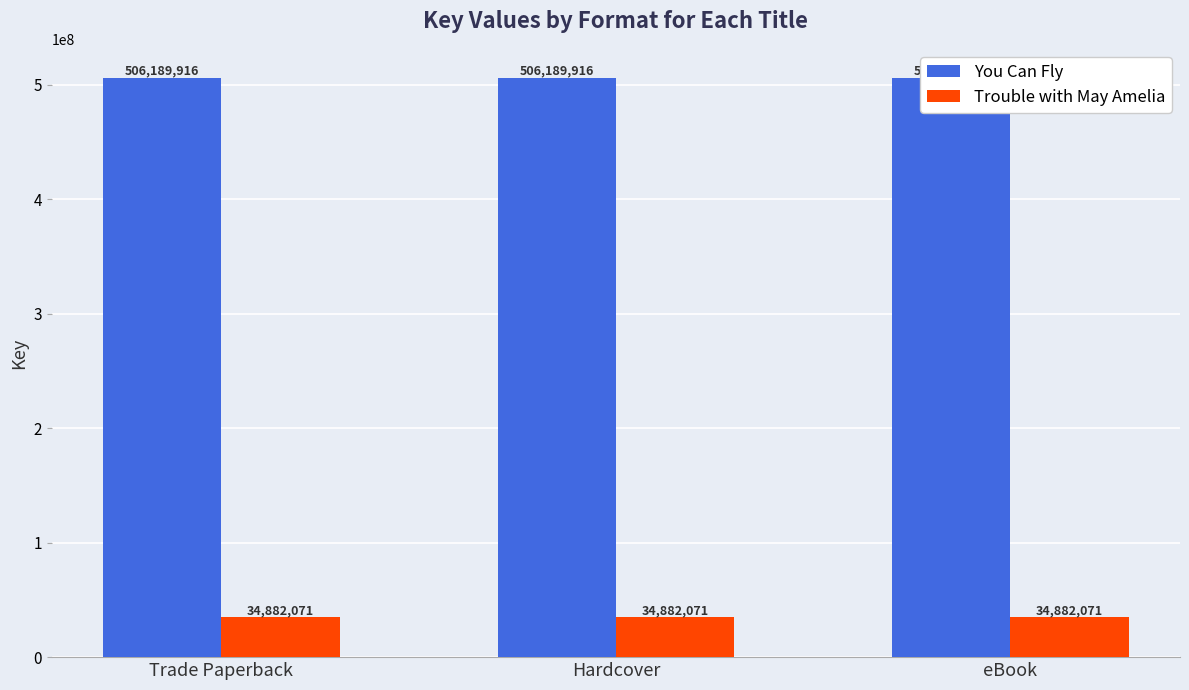

What is the difference between the highest and lowest values at Hardcover?

471307845